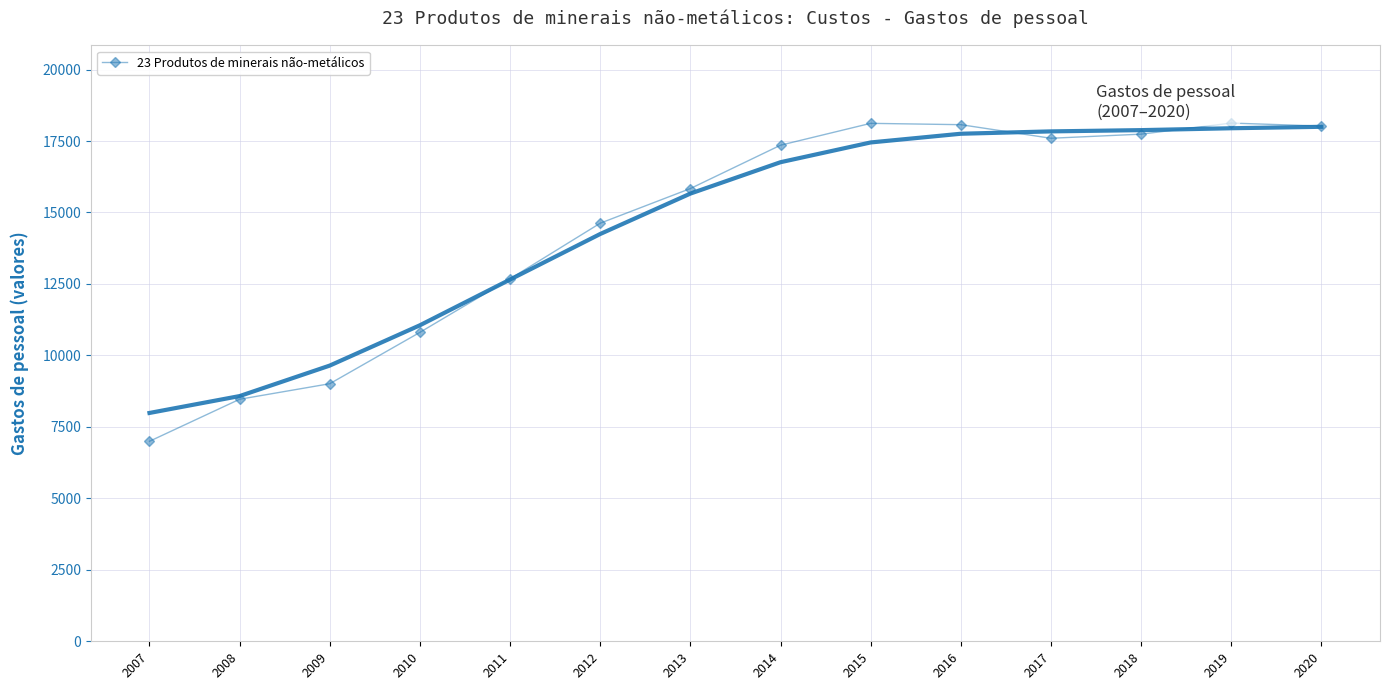

What is the difference between the second highest and minimum values?

11122.5